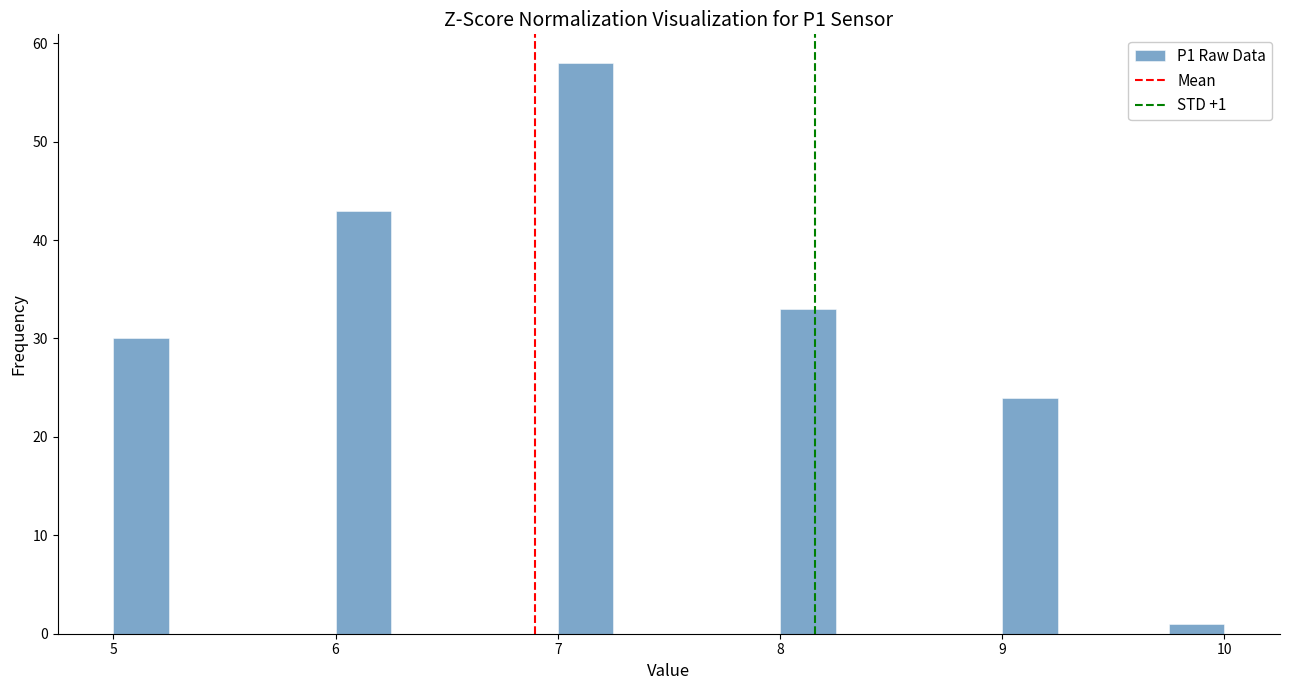

Around what value on the x-axis is the tallest bar? Give the approximate position of its centre, as read against the axis.

7.1